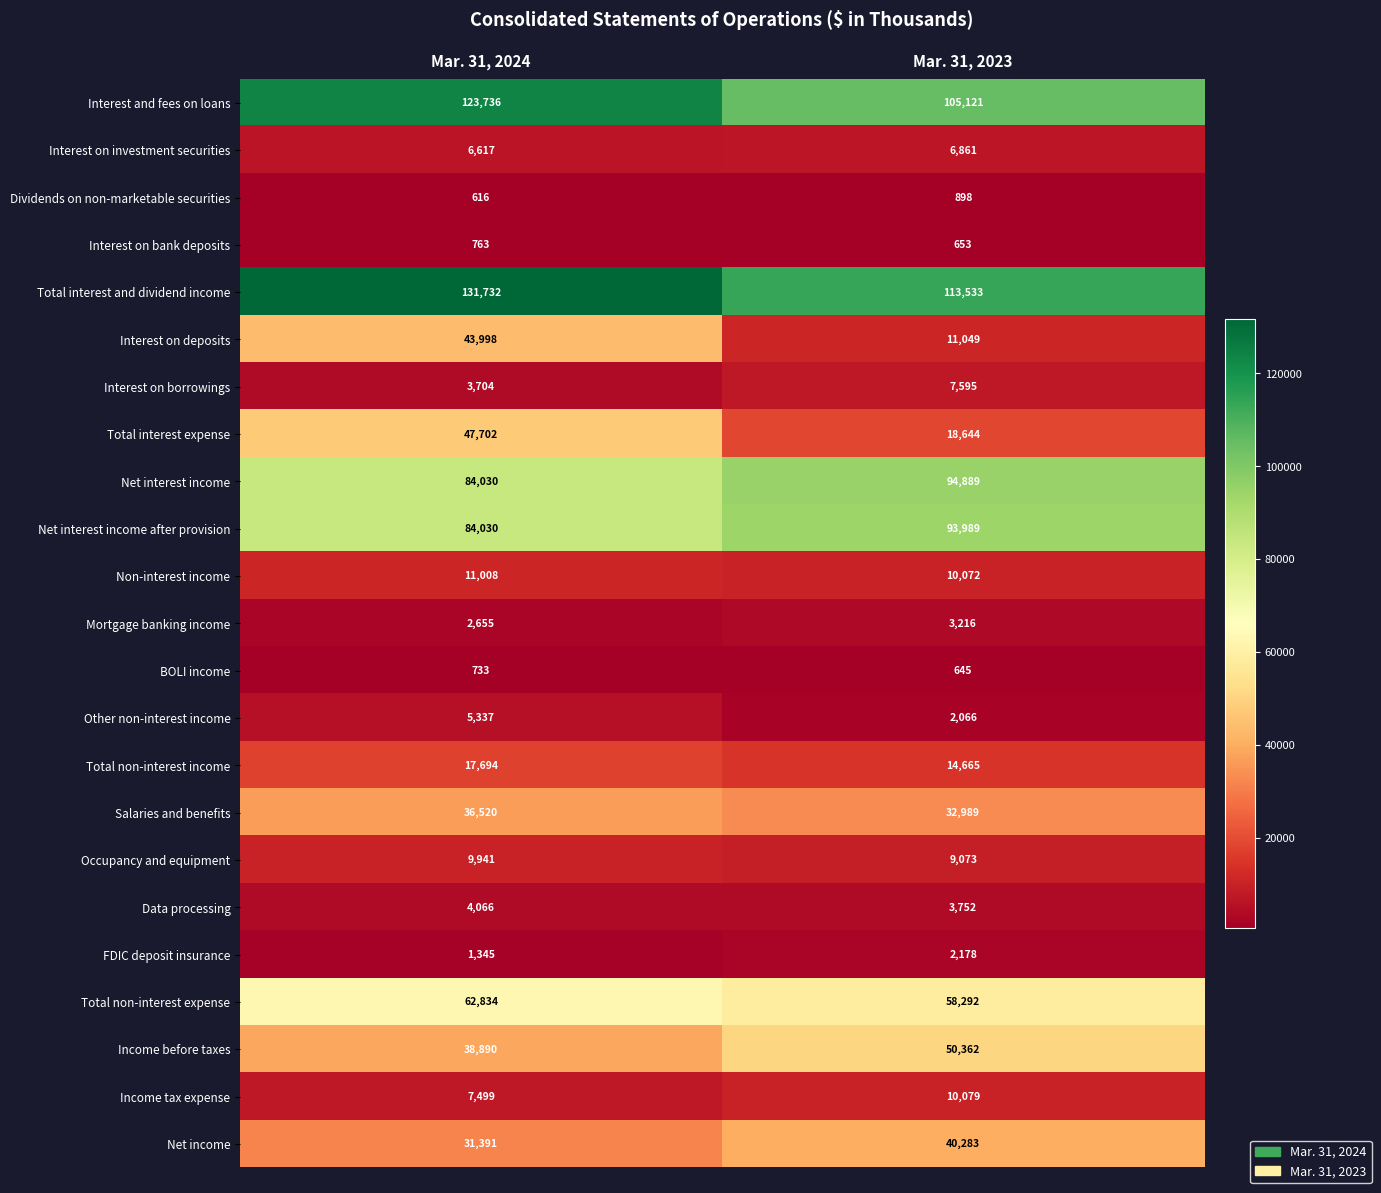

Which series has the largest range (max minus min)?

Interest on deposits